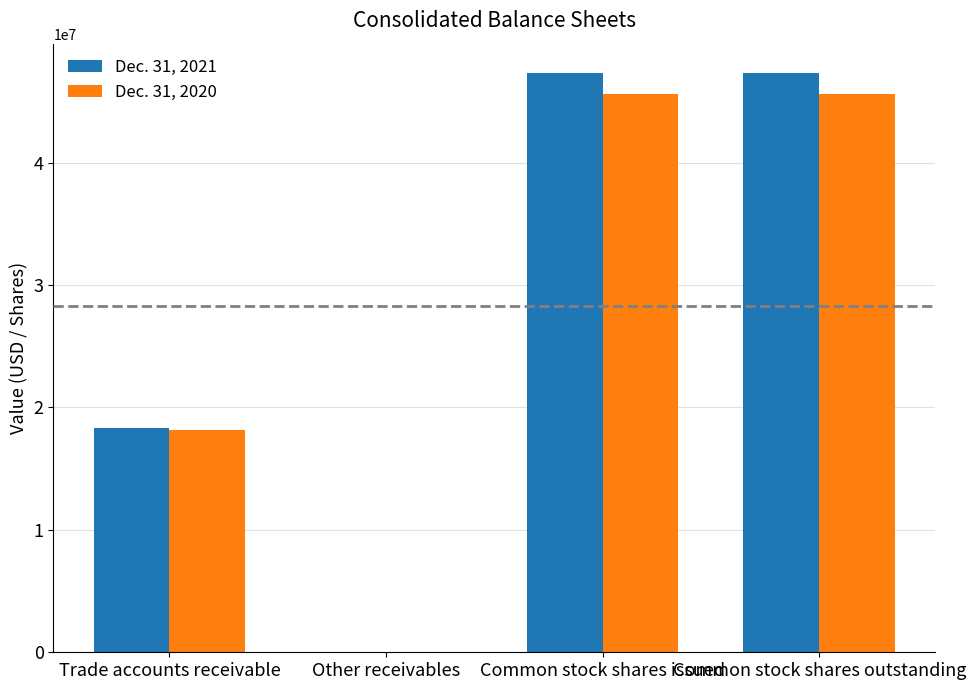

Is the value of Dec. 31, 2020 at Common stock shares issued greater than the value of Dec. 31, 2021 at Trade accounts receivable?

Yes